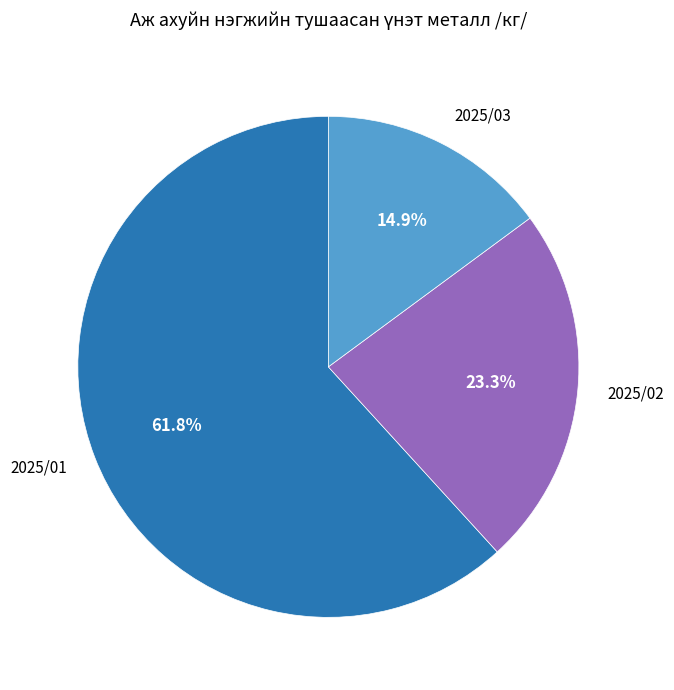

What is the largest slice in the pie chart?

2025/01